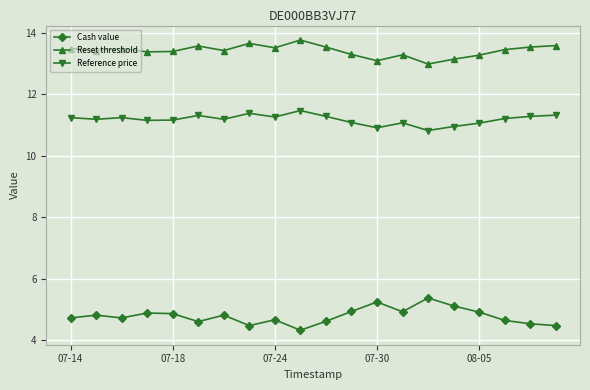

Which series has the widest spread of values?

Cash value